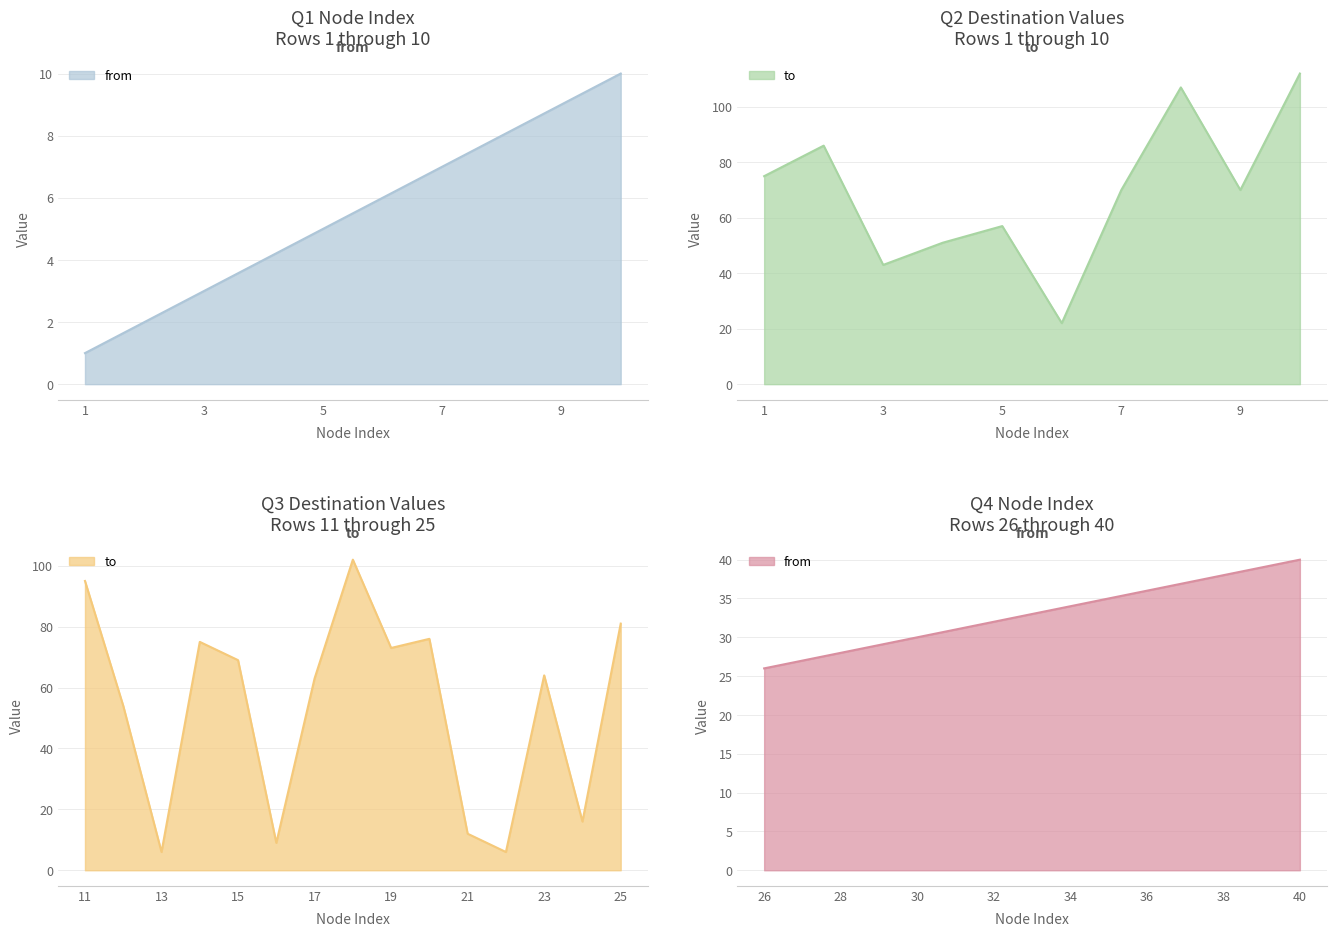

How many values in the from series exceed 21?

19